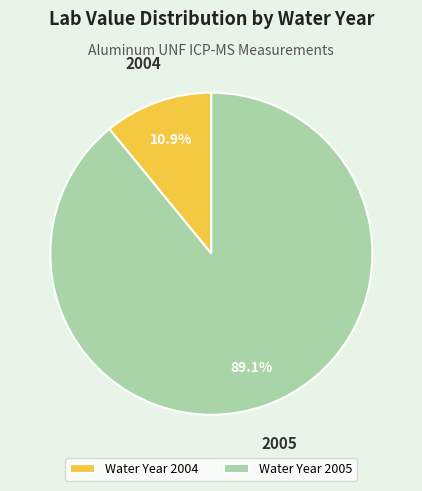

Which category has the smallest portion of the pie?

Water Year 2004